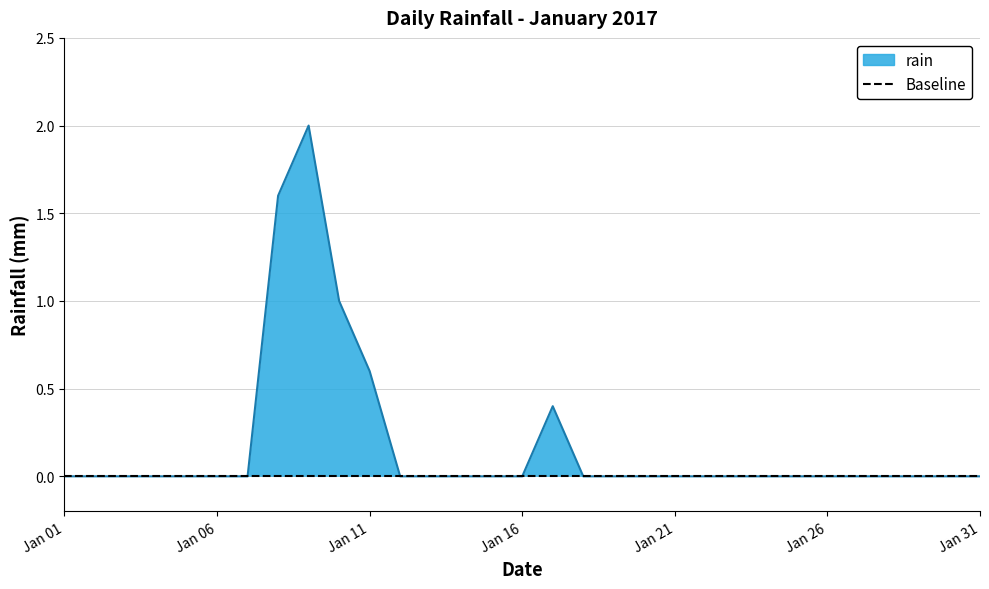

Where is the data nearest to the value 1?

2017-01-10